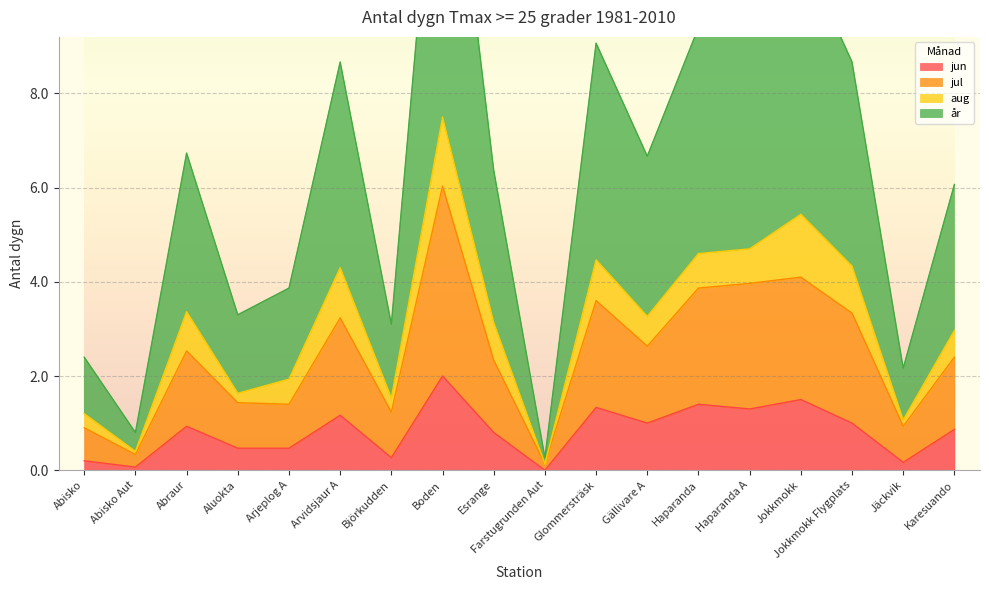

At which label is jun closest to 1?

Gällivare A